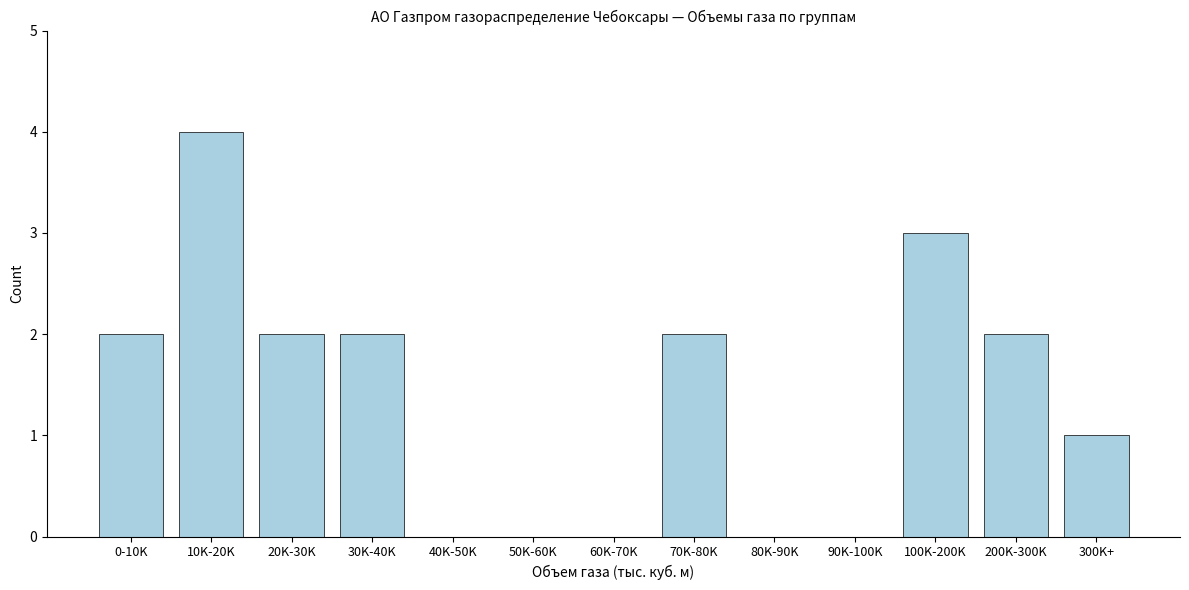

Reading right to left, extract all data points from this chart.

300K+=1	200K-300K=2	100K-200K=3	90K-100K=0	80K-90K=0	70K-80K=2	60K-70K=0	50K-60K=0	40K-50K=0	30K-40K=2	20K-30K=2	10K-20K=4	0-10K=2